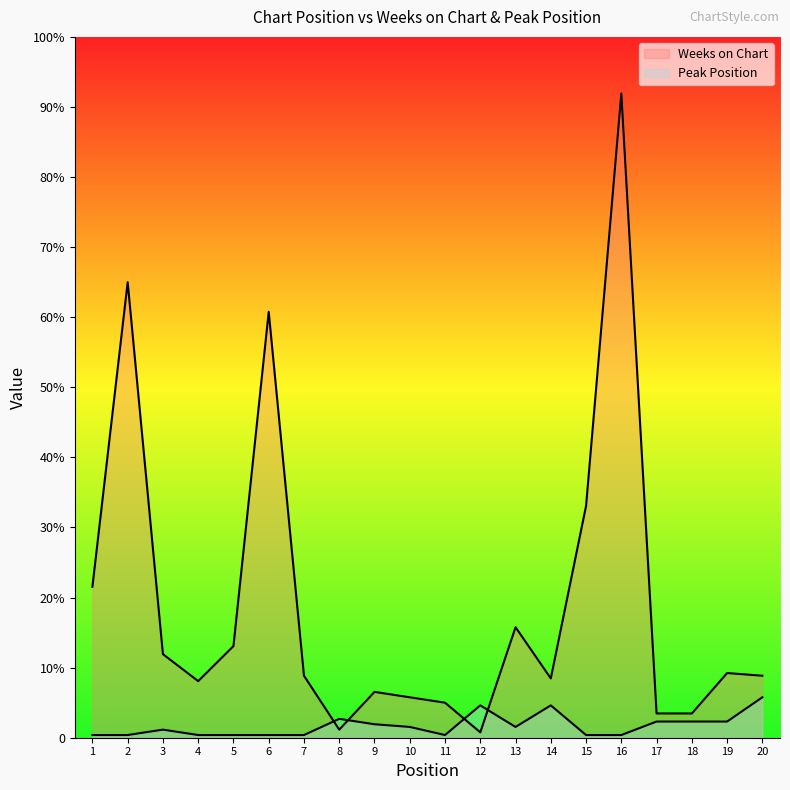

Reading right to left, list all the values displayed in this chart.

Weeks on Chart: 23	24	9	9	239	86	22	41	2	13	15	17	3	23	158	34	21	31	169	56
Peak Position: 15	6	6	6	1	1	12	4	12	1	4	5	7	1	1	1	1	3	1	1